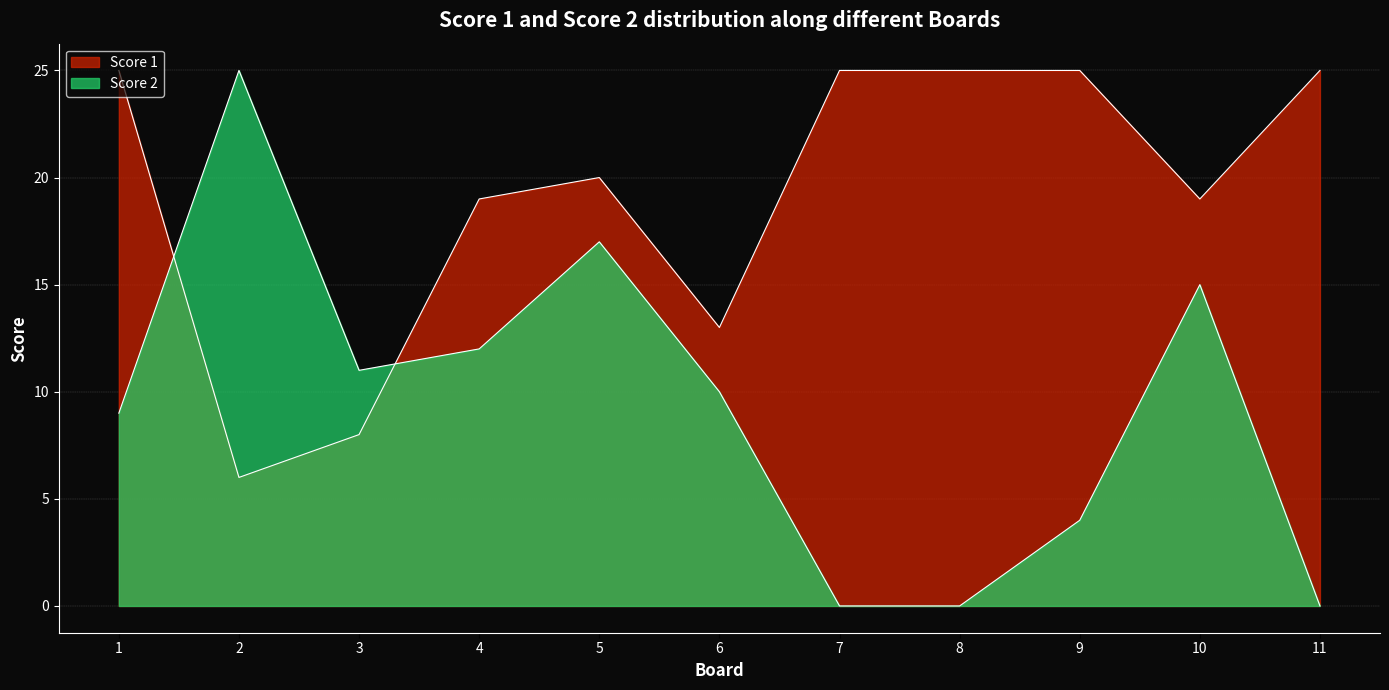

List the series in order of their peak value, lowest first.

Score 1, Score 2